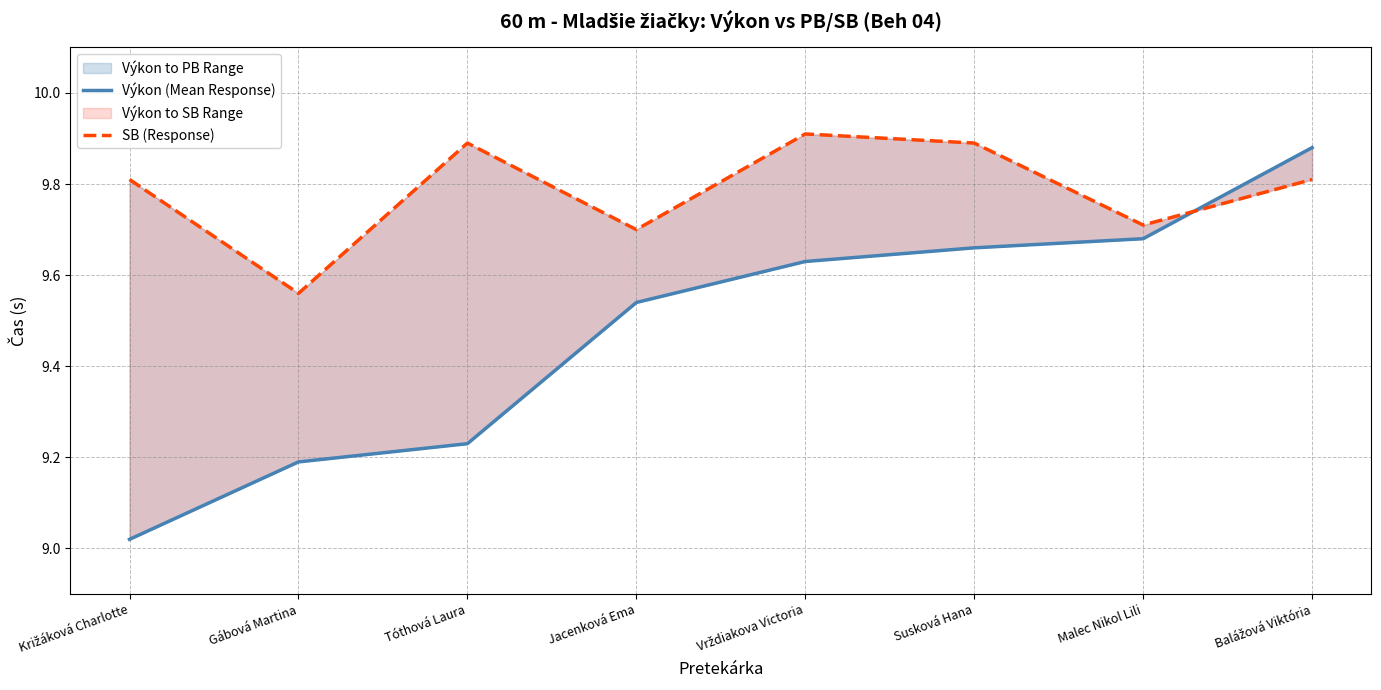

What is the spread (max minus min) of values at Jacenková Ema?

0.2